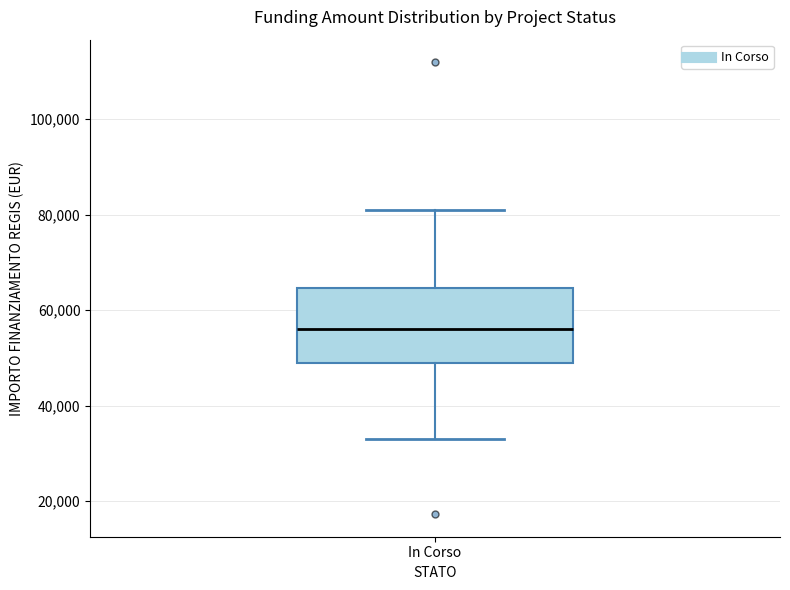

Transcribe this box plot: give where the median line is, the range the box spans, and where the two whiskers end, as read against the y-axis. The values are not printed on the chart, so give them approximately, as read against the axis.

median 56000, box 50000 to 64000, whiskers 32000 to 80000